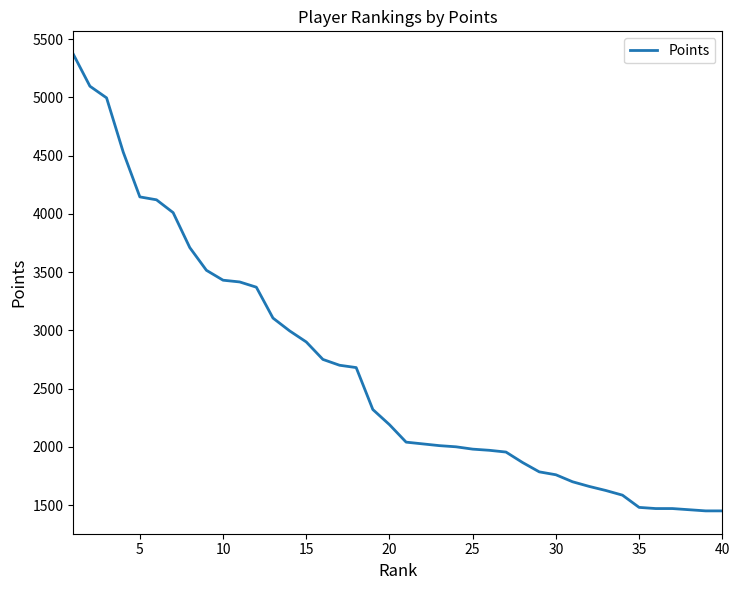

What is the greatest value displayed?

5370